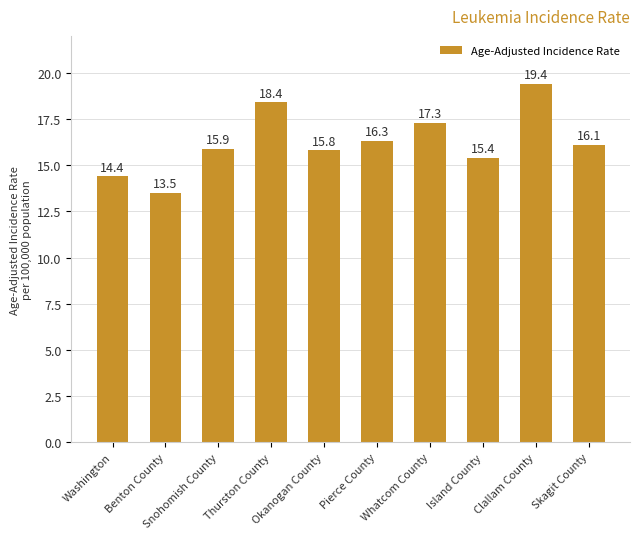

What is the sum of the values at Benton County and Washington?

27.9